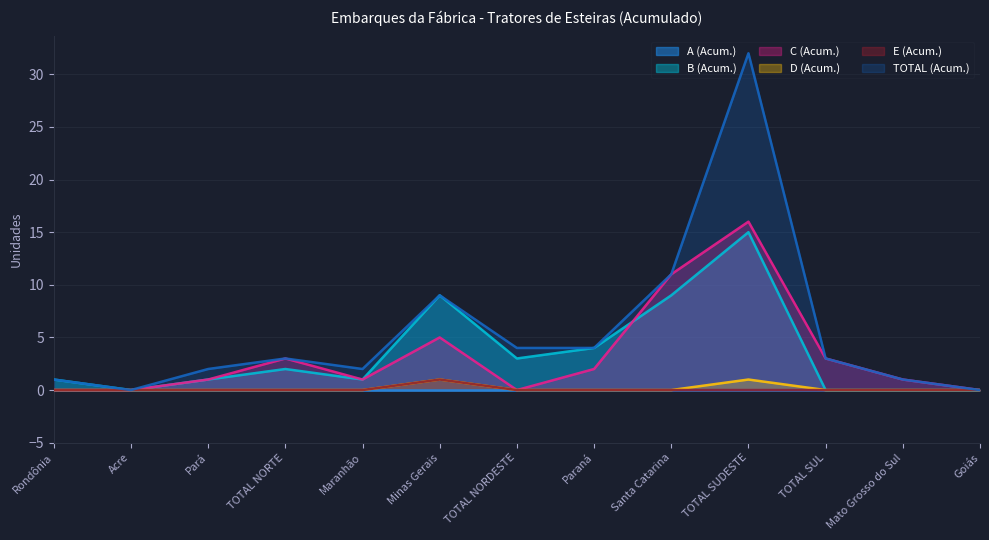

Which series changed the most between Acre and Santa Catarina?

C (Acum.)